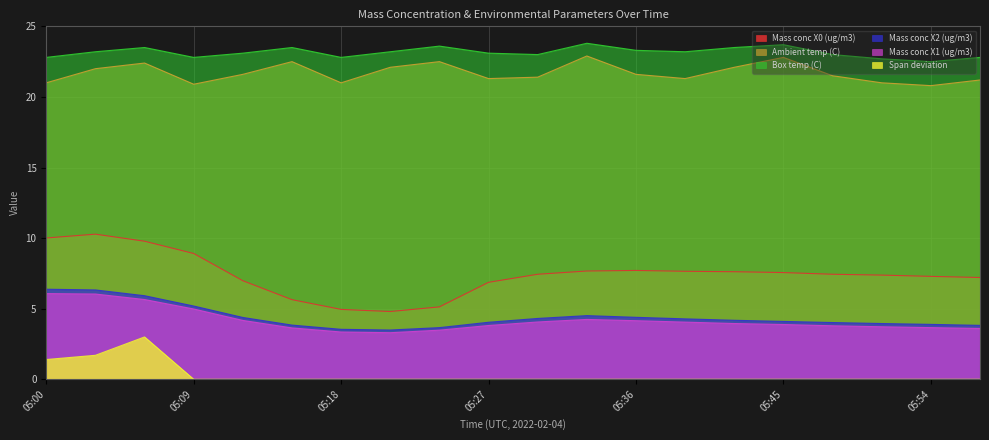

What is the average value of the Mass conc X2 (ug/m3) series?

4.4